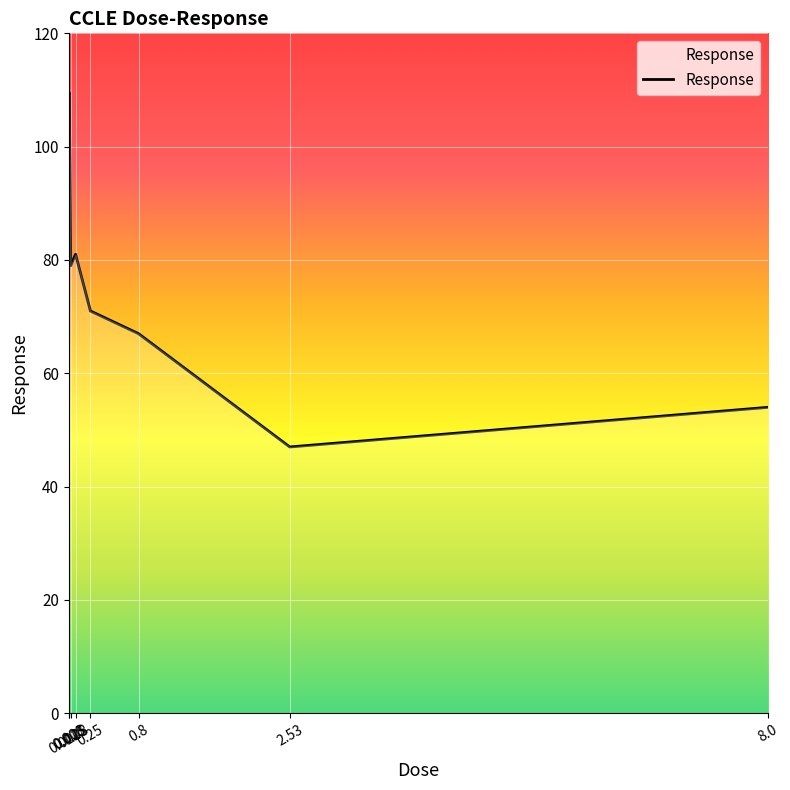

What is the change in value from 0.008 to 0.8?

-42.5